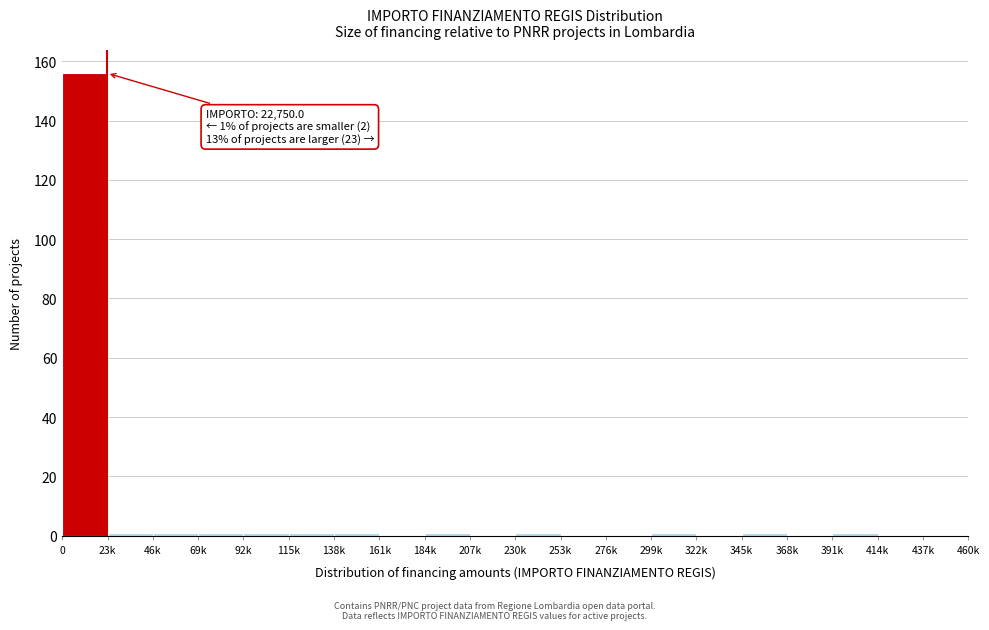

Reading left to right, transcribe all the data shown in this chart.

0=156	23k=1	46k=1	69k=1	92k=1	115k=1	138k=1	161k=0	184k=1	207k=0	230k=1	253k=0	276k=0	299k=1	322k=0	345k=1	368k=0	391k=1	414k=0	437k=0